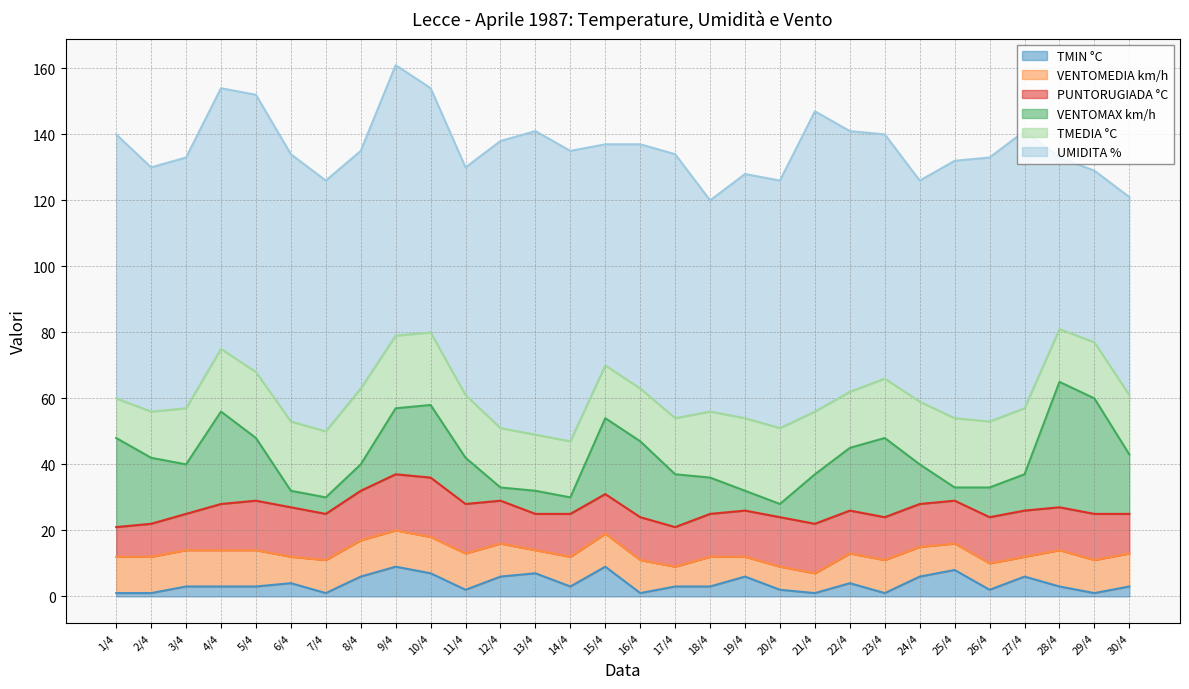

Reading left to right, extract all data points from this chart.

TMIN °C: 1	1	3	3	3	4	1	6	9	7	2	6	7	3	9	1	3	3	6	2	1	4	1	6	8	2	6	3	1	3
PUNTORUGIADA °C: 9	10	11	14	15	15	14	15	17	18	15	13	11	13	12	13	12	13	14	15	15	13	13	13	13	14	14	13	14	12
TMEDIA °C: 12	14	17	19	20	21	20	23	22	22	19	18	17	17	16	16	17	20	22	23	19	17	18	19	21	20	20	16	17	18
VENTOMEDIA km/h: 11	11	11	11	11	8	10	11	11	11	11	10	7	9	10	10	6	9	6	7	6	9	10	9	8	8	6	11	10	10
VENTOMAX km/h: 27	20	15	28	19	5	5	8	20	22	14	4	7	5	23	23	16	11	6	4	15	19	24	12	4	9	11	38	35	18
UMIDITA %: 80	74	76	79	84	81	76	72	82	74	69	87	92	88	67	74	80	64	74	75	91	79	74	67	78	80	84	52	52	60